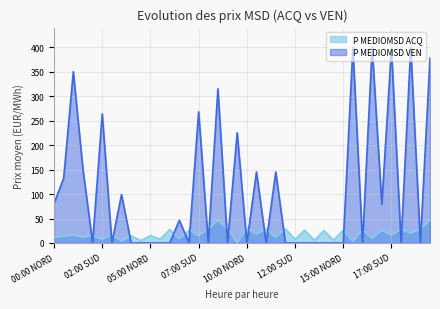

What is the approximate value of P MEDIOMSD VEN at 02:00 SUD?

263.8